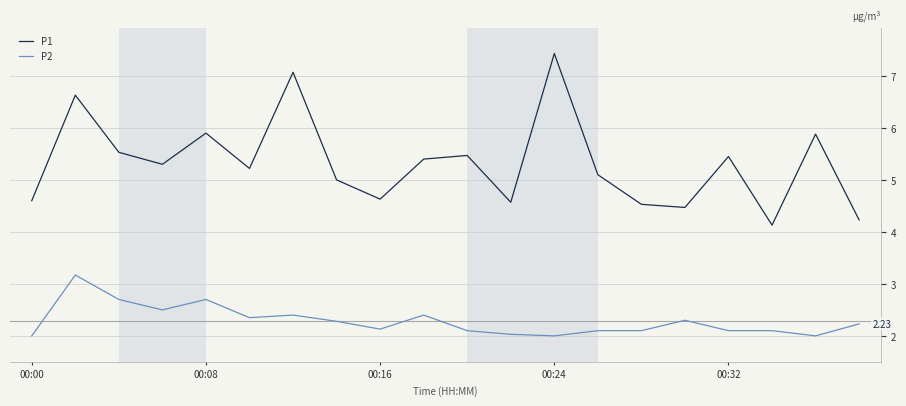

Rank the series by their maximum value, from lowest to highest.

P2, P1